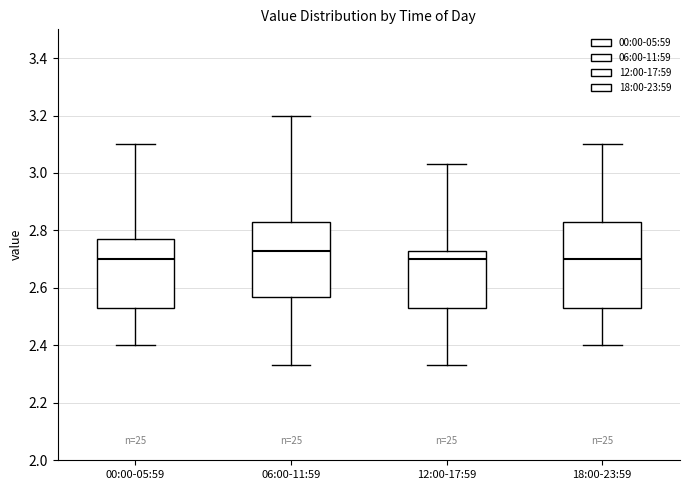

Reading left to right, transcribe this box plot: for each box, give where its median line is, the range the box spans, and where its two whiskers end, as read against the y-axis. The values are not printed on the chart, so give them approximately, as read against the axis.

00:00-05:59: median 2.70, box 2.54 to 2.78, whiskers 2.40 to 3.10
06:00-11:59: median 2.74, box 2.58 to 2.84, whiskers 2.34 to 3.20
12:00-17:59: median 2.70, box 2.54 to 2.74, whiskers 2.34 to 3.04
18:00-23:59: median 2.70, box 2.54 to 2.84, whiskers 2.40 to 3.10